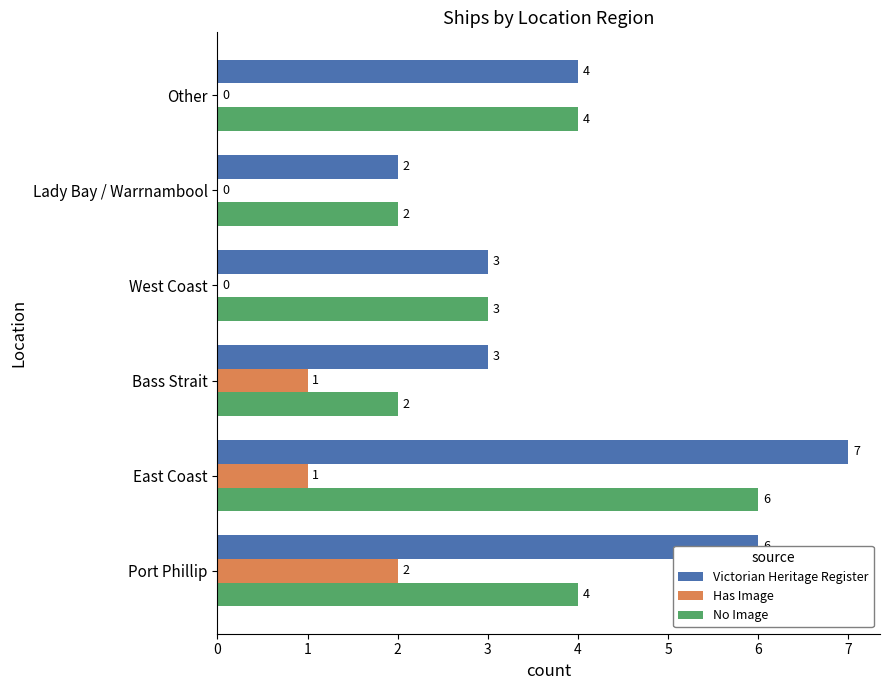

What is the maximum value for No Image?

6